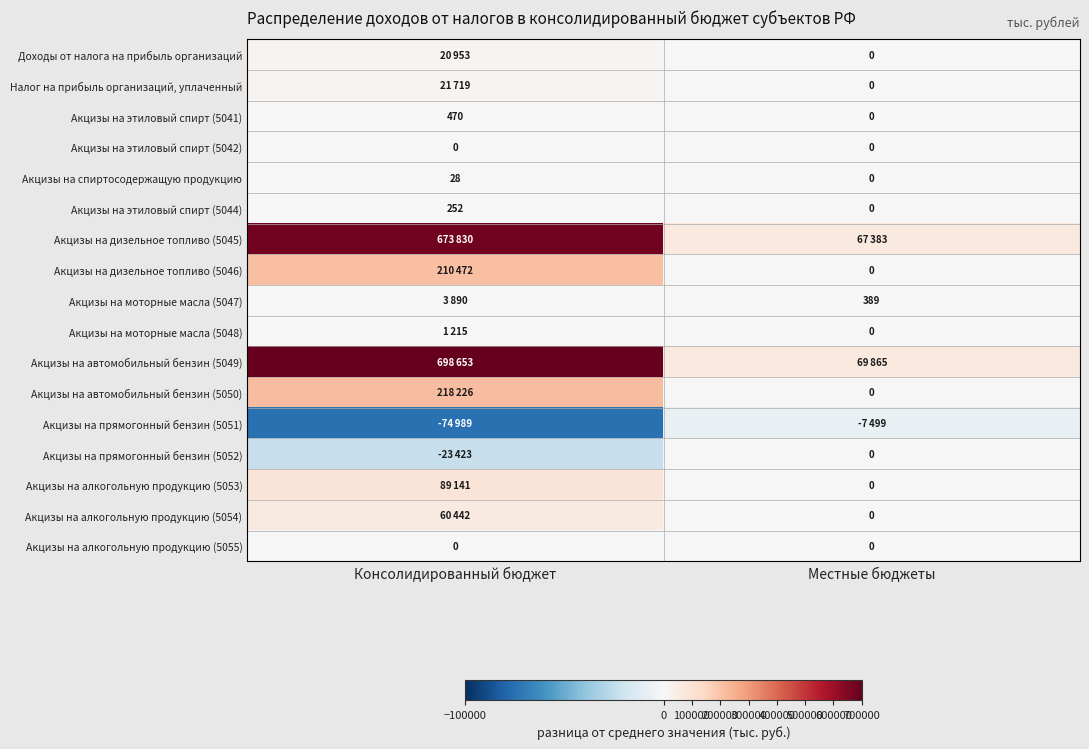

Between Консолидированный бюджет and Местные бюджеты, which is larger?

Консолидированный бюджет